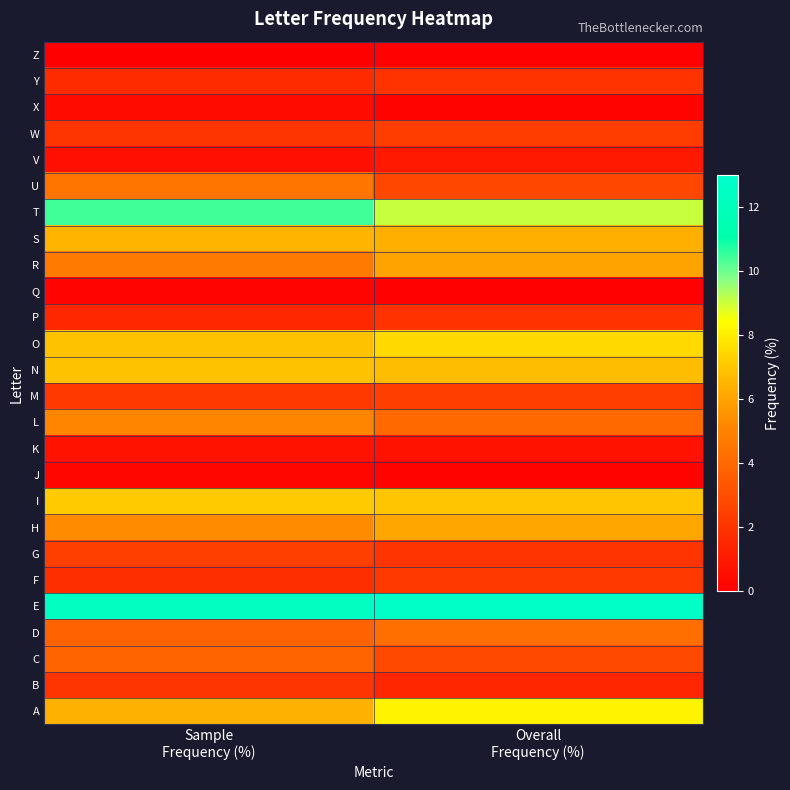

At Overall Frequency (%), list the series in order from largest to smallest.

E, T, A, O, I, N, S, H, R, D, L, C, U, M, W, F, G, Y, P, B, V, K, J, X, Q, Z